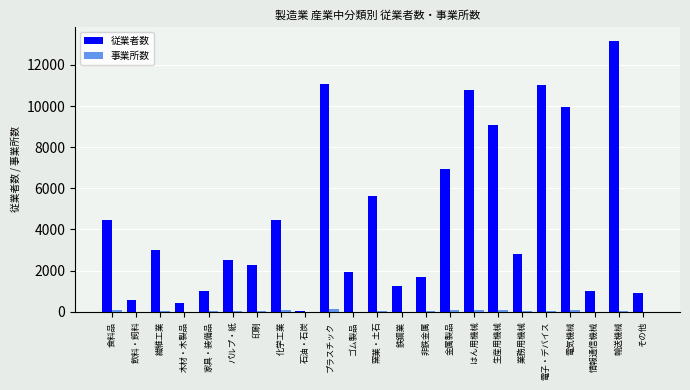

The value of 従業者数 at 金属製品 is 4133. True or false?

False